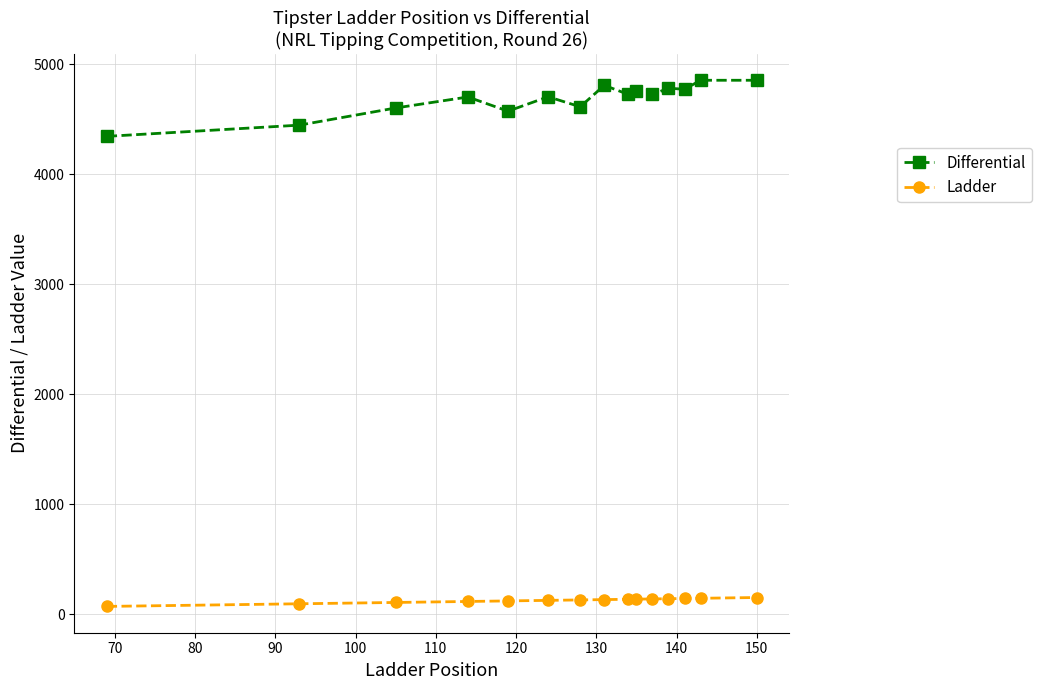

How many series are shown in this chart?

2